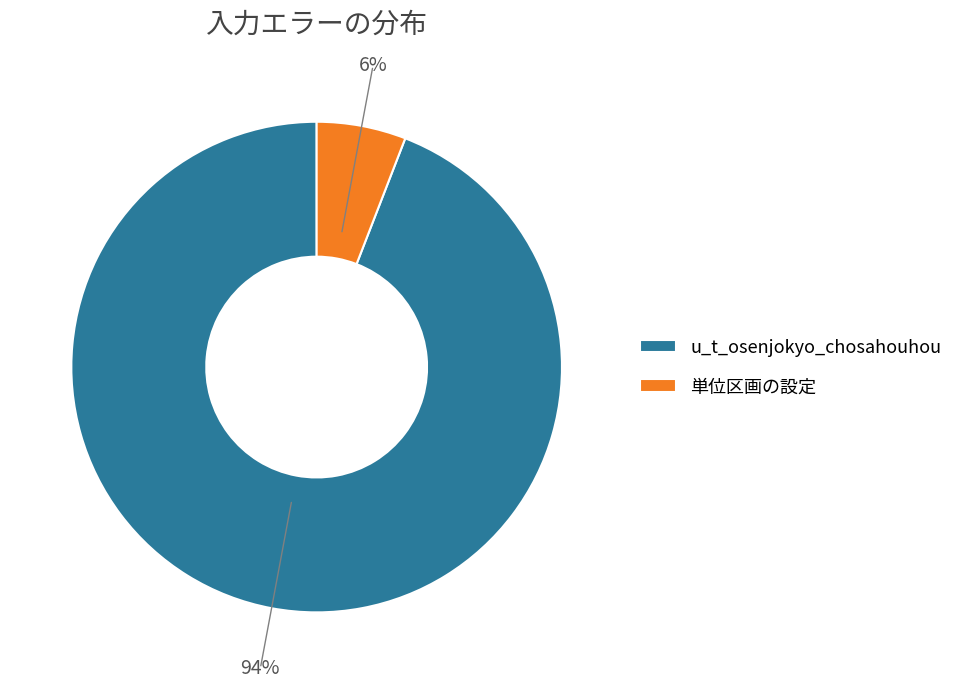

Does u_t_osenjokyo_chosahouhou account for over 50% of the chart?

Yes